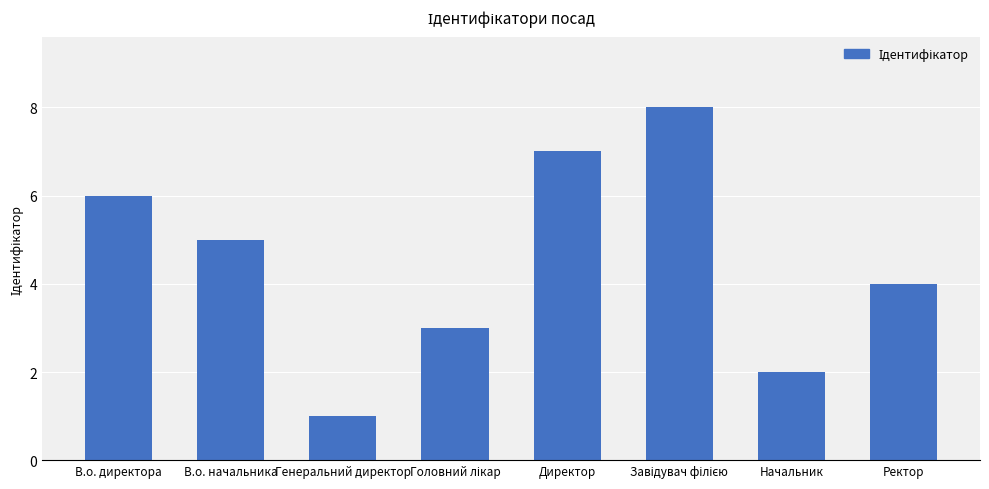

Reading left to right, transcribe all the data shown in this chart.

6	5	1	3	7	8	2	4